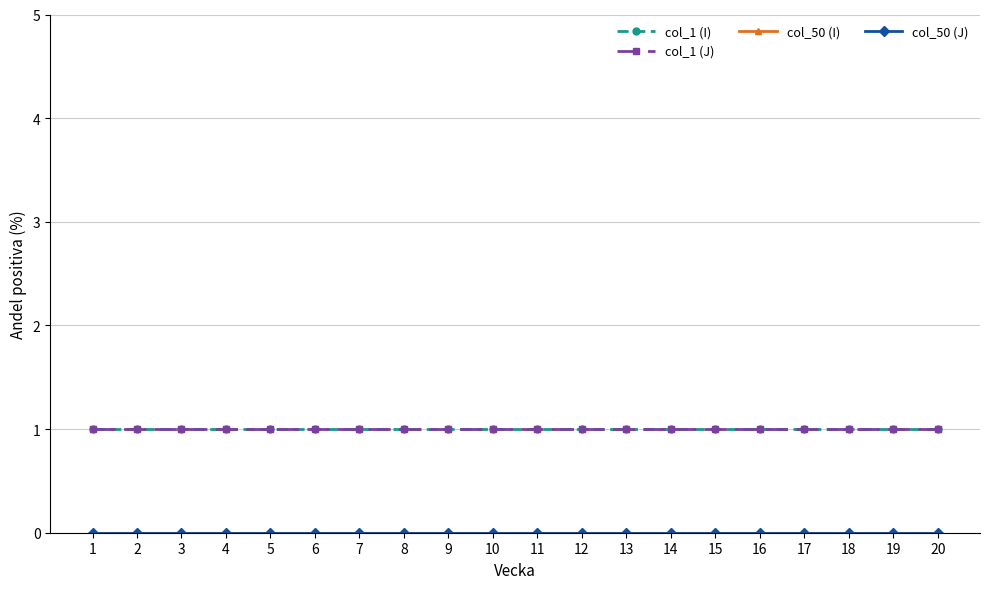

Does the chart have visible grid lines?

Yes